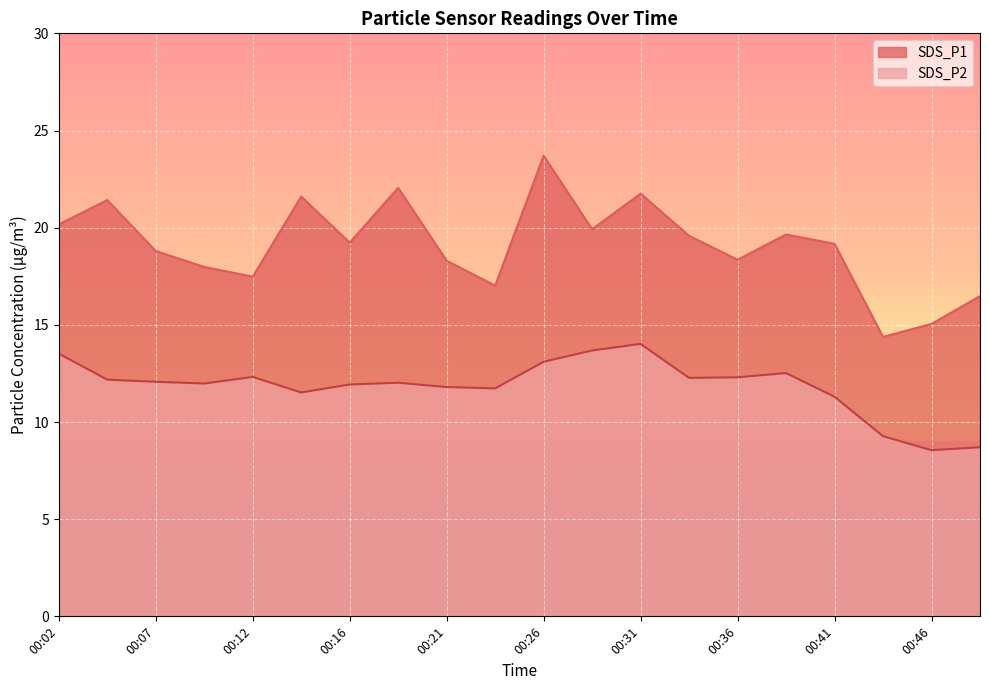

What is the difference between the second highest and minimum values in the SDS_P2 series?

5.1